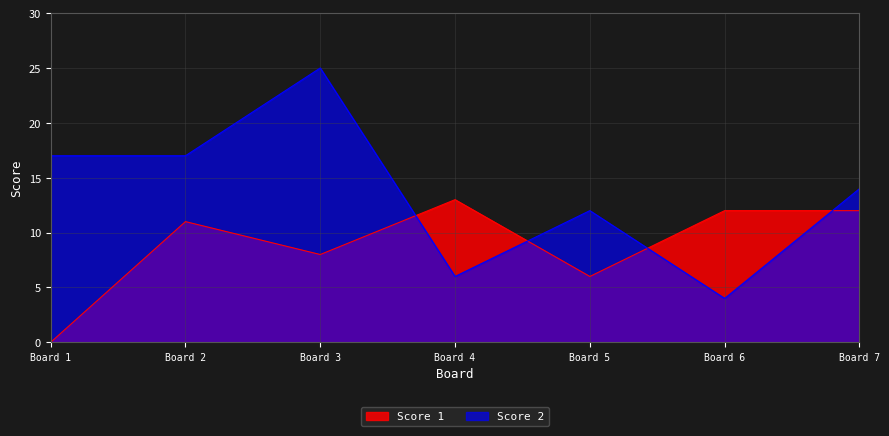

Where does the Score 2 series first go above 14?

Board 1